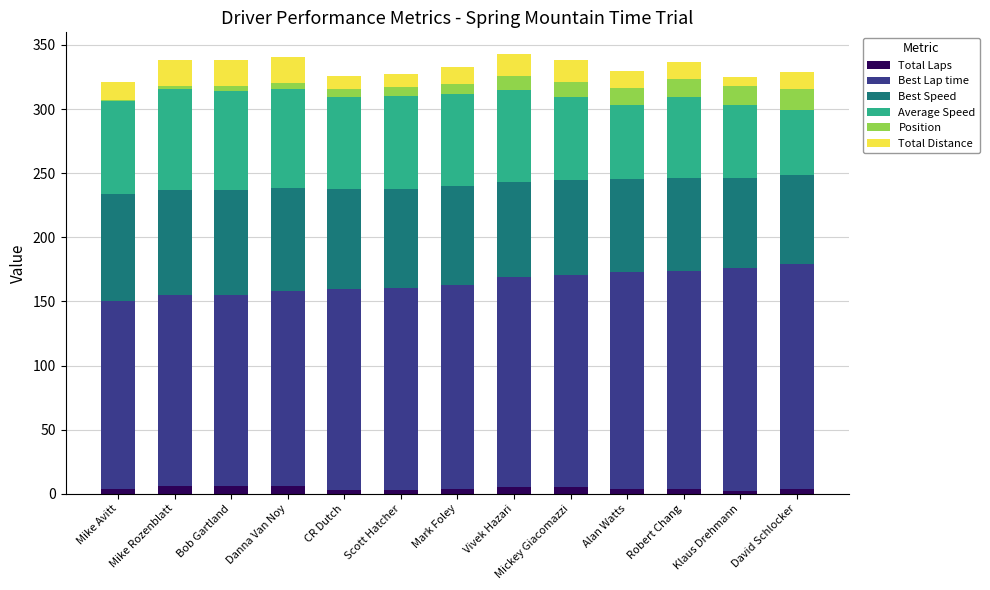

What are all the series names shown in the legend?

Total Laps, Best Lap time, Best Speed, Average Speed, Position, Total Distance